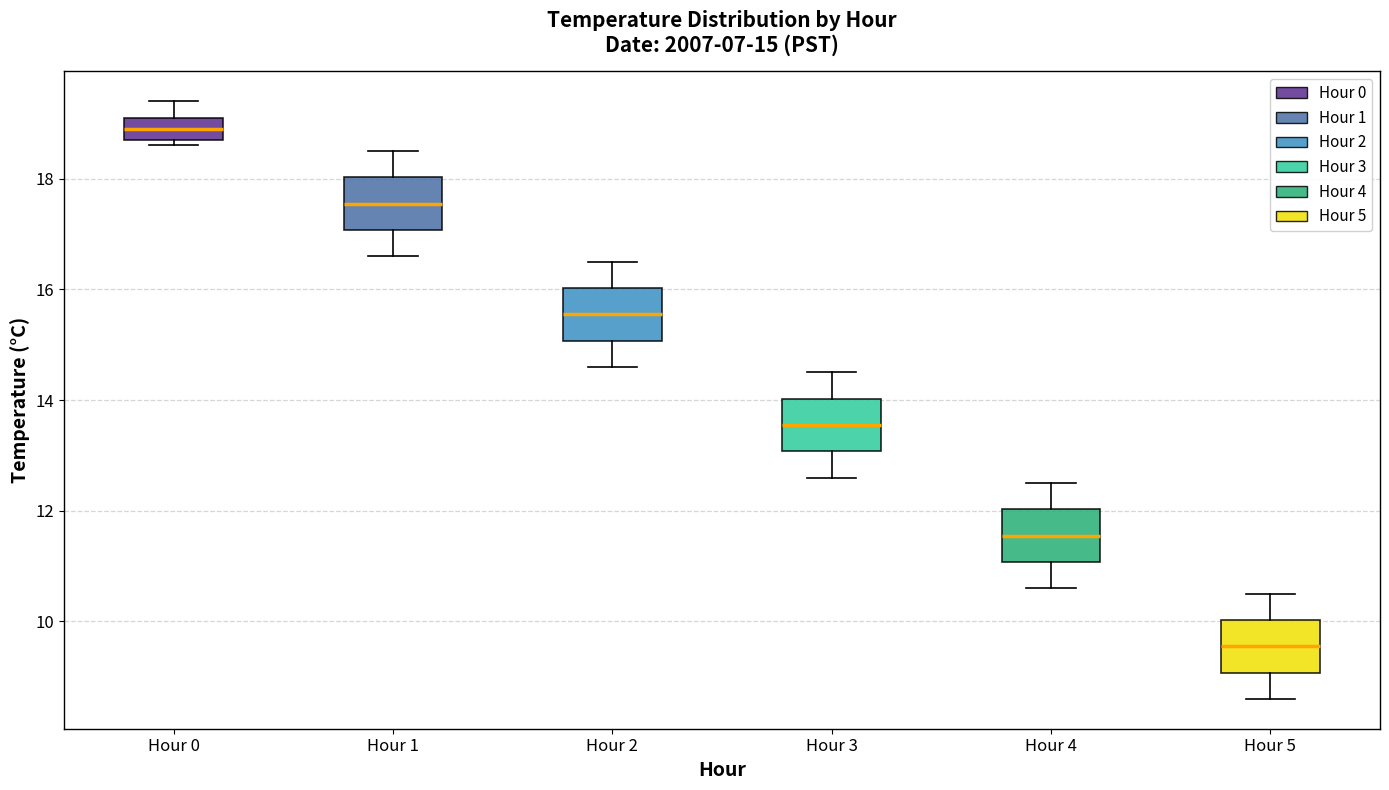

Which box has the lowest median line?

Hour 5